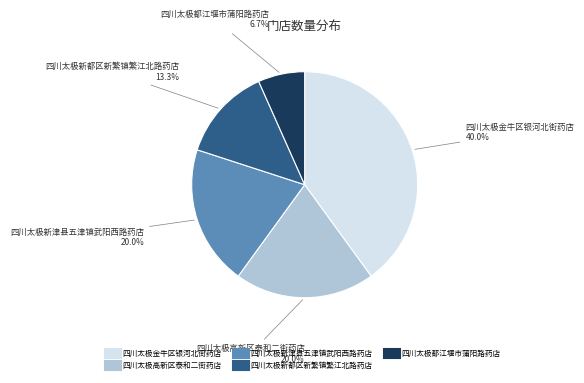

Combined, do 四川太极金牛区银河北街药店 and 四川太极高新区泰和二街药店 account for over 50%?

Yes